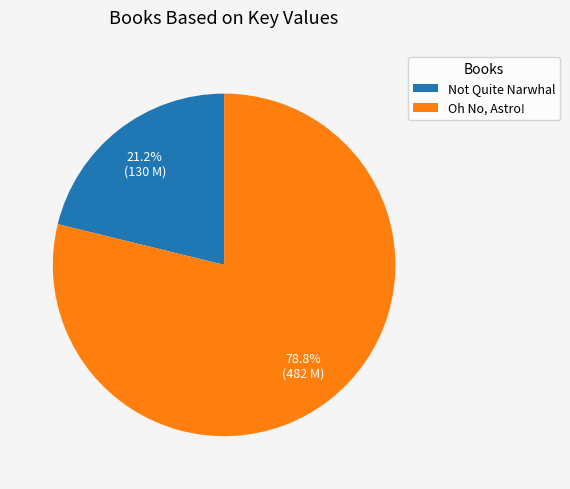

Is there any slice that represents more than half of the pie?

Yes